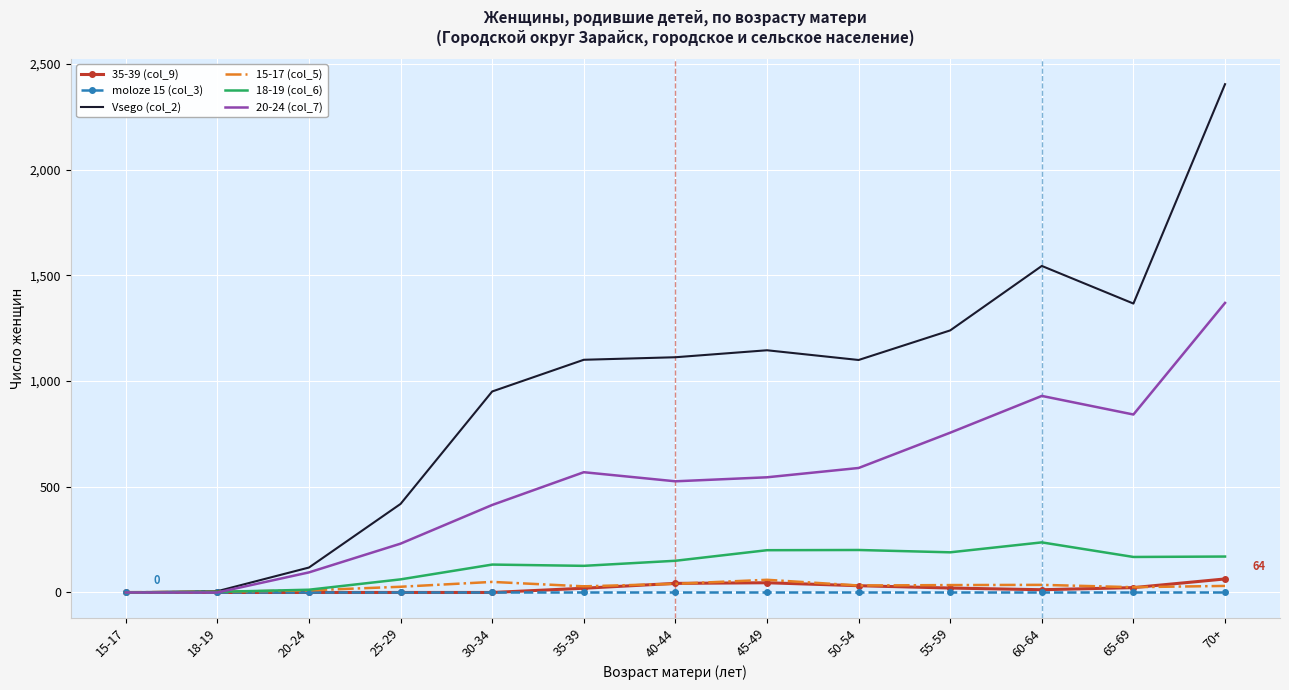

The Vsego (col_2) series shows 1240 at 55-59. True or false?

True